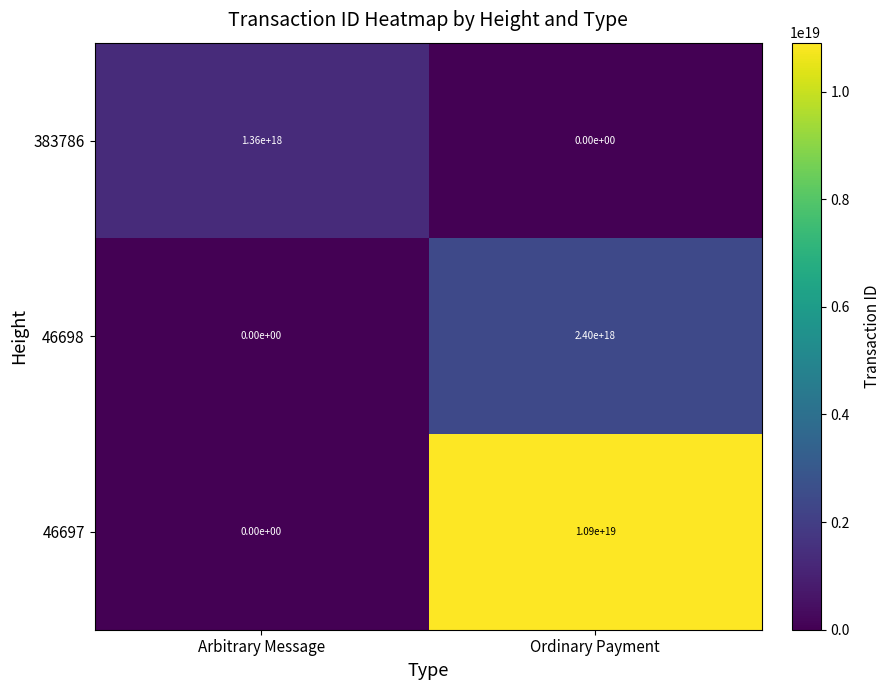

At which category is the sum across all series the highest?

Ordinary Payment